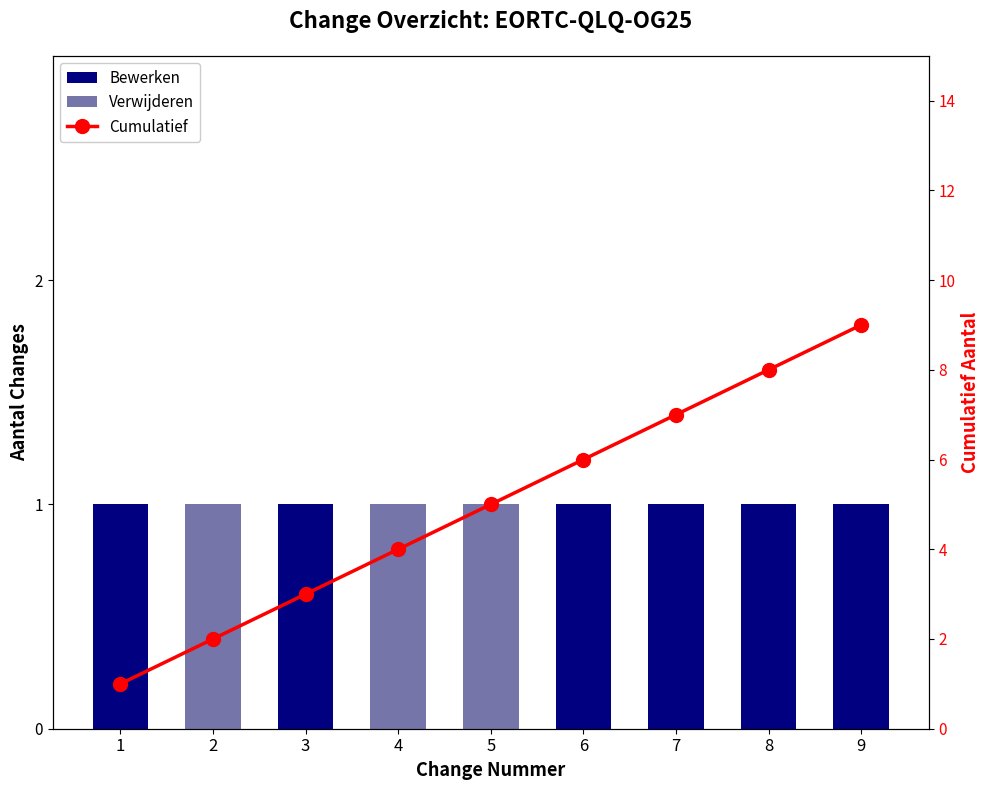

What are all the series names shown in the legend?

Bewerken, Verwijderen, Cumulatief